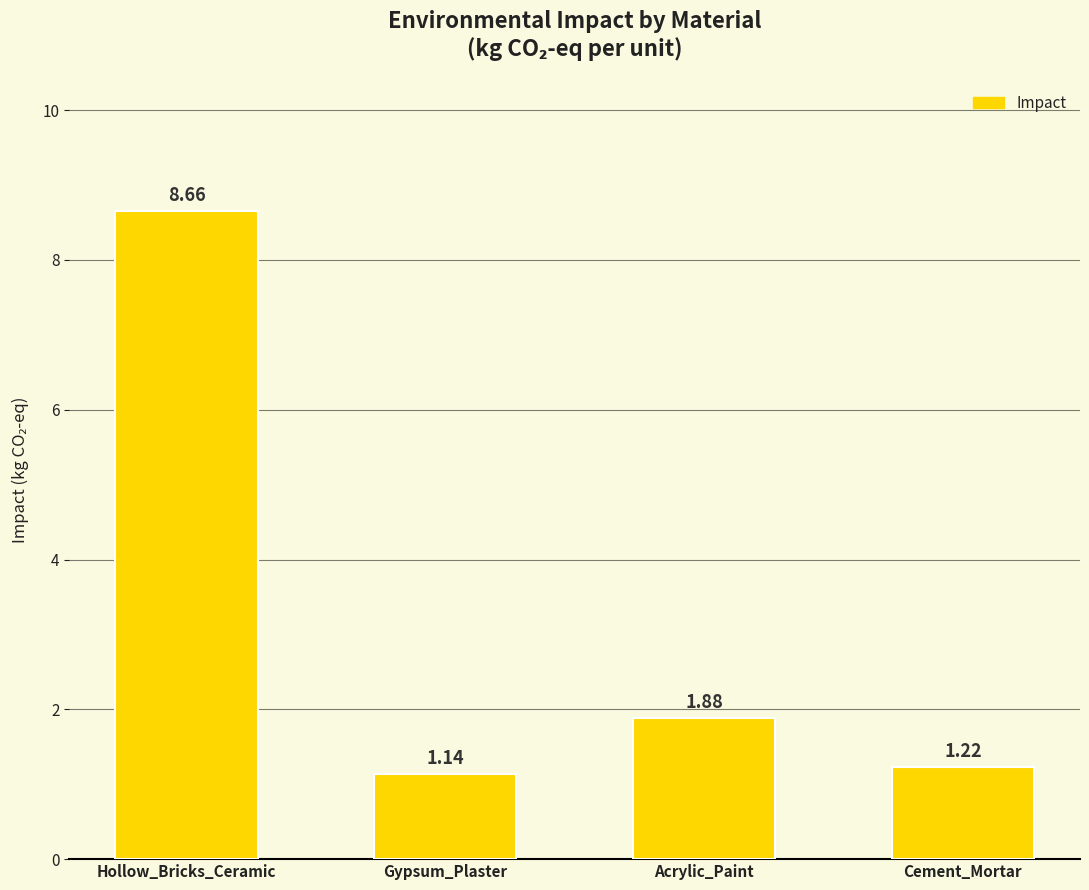

What is the label of the 4th bar from the right?

Hollow_Bricks_Ceramic